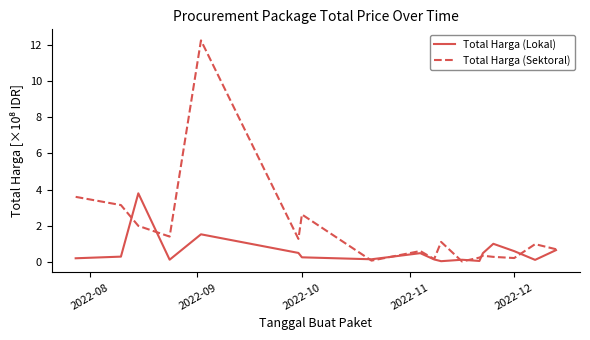

Which series has the widest spread of values?

Total Harga (Sektoral)